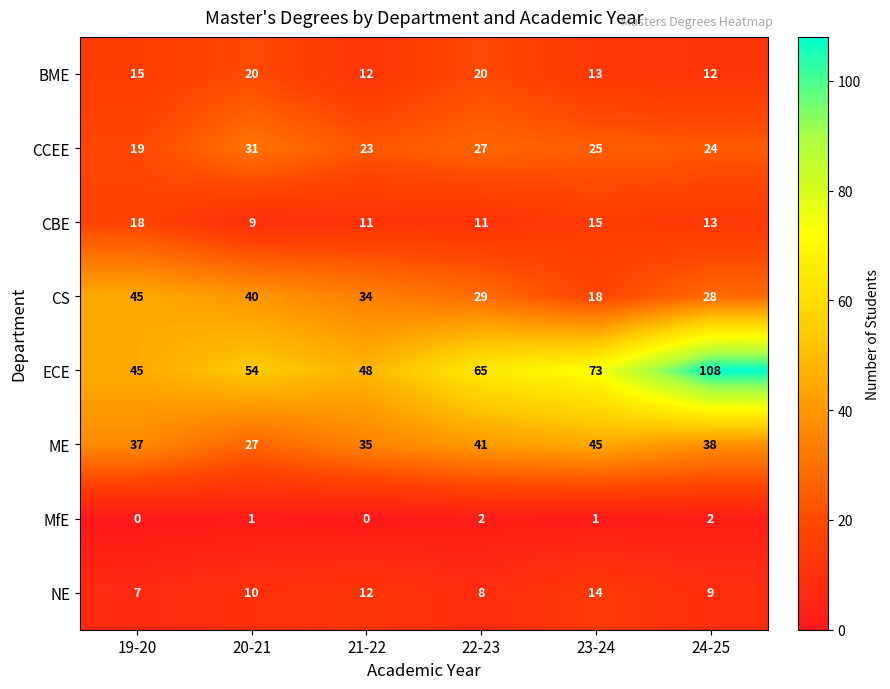

How many distinct data groups are displayed?

8